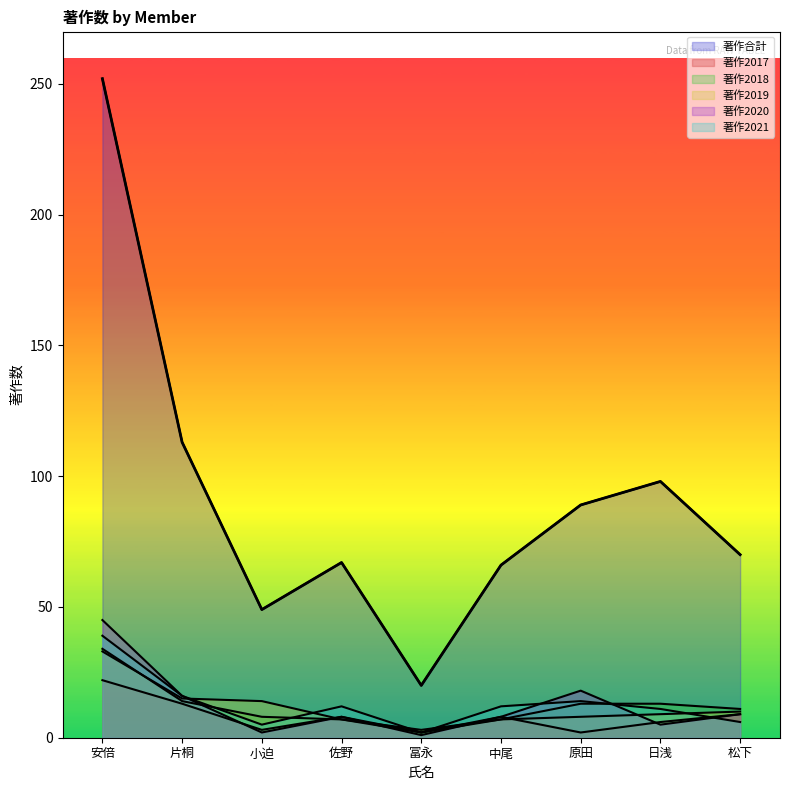

Reading left to right, what are all the values shown in this chart?

著作合計: 252	113	49	67	20	66	89	98	70
著作2017: 22	13	3	8	2	8	2	6	9
著作2018: 34	14	8	7	2	7	13	13	11
著作2019: 33	15	14	7	3	7	8	9	10
著作2020: 45	16	2	8	1	8	18	5	9
著作2021: 39	16	5	12	2	12	14	11	6